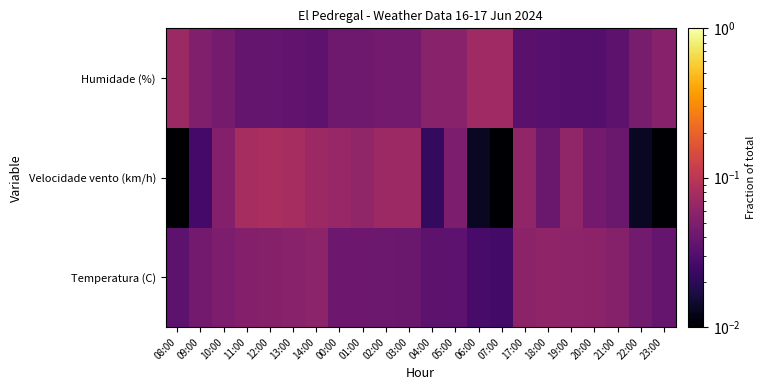

Reading right to left, list all the values displayed in this chart.

Temperatura (C): 23:00=0.0	22:00=0.0	21:00=0.1	20:00=0.1	19:00=0.1	18:00=0.1	17:00=0.1	07:00=0.0	06:00=0.0	05:00=0.0	04:00=0.0	03:00=0.0	02:00=0.0	01:00=0.0	00:00=0.0	14:00=0.1	13:00=0.1	12:00=0.1	11:00=0.1	10:00=0.0	09:00=0.0	08:00=0.0
Velocidade vento (km/h): 23:00=0.0	22:00=0.0	21:00=0.0	20:00=0.0	19:00=0.1	18:00=0.0	17:00=0.1	07:00=0.0	06:00=0.0	05:00=0.0	04:00=0.0	03:00=0.1	02:00=0.1	01:00=0.1	00:00=0.1	14:00=0.1	13:00=0.1	12:00=0.1	11:00=0.1	10:00=0.1	09:00=0.0	08:00=0.0
Humidade (%): 23:00=0.1	22:00=0.0	21:00=0.0	20:00=0.0	19:00=0.0	18:00=0.0	17:00=0.0	07:00=0.1	06:00=0.1	05:00=0.1	04:00=0.1	03:00=0.0	02:00=0.0	01:00=0.0	00:00=0.0	14:00=0.0	13:00=0.0	12:00=0.0	11:00=0.0	10:00=0.0	09:00=0.1	08:00=0.1